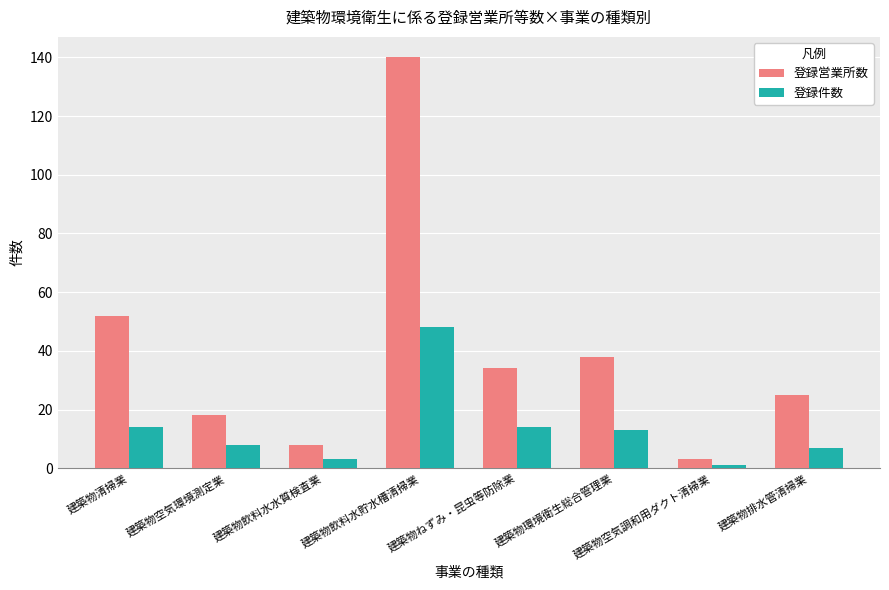

Between 建築物空気環境測定業 and 建築物飲料水貯水槽清掃業, which series saw the biggest shift?

登録営業所数